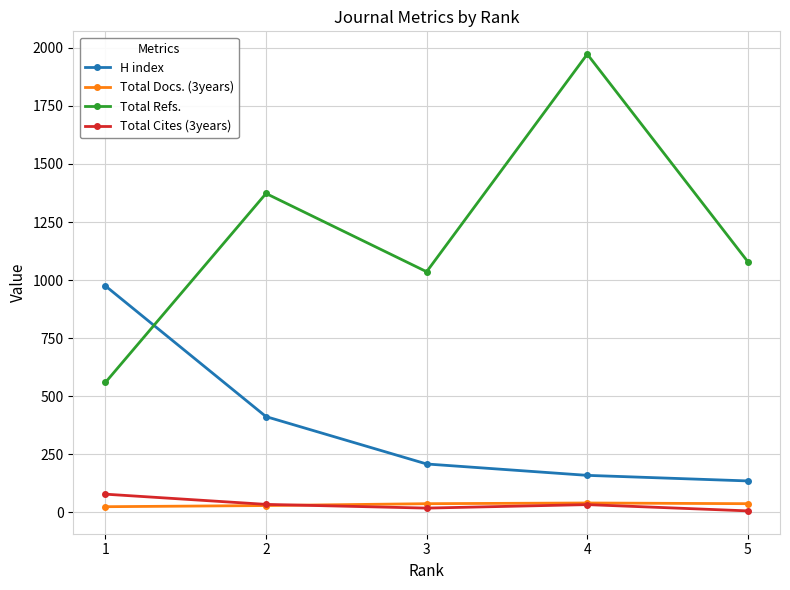

Does the chart display data point markers on the line(s)?

Yes